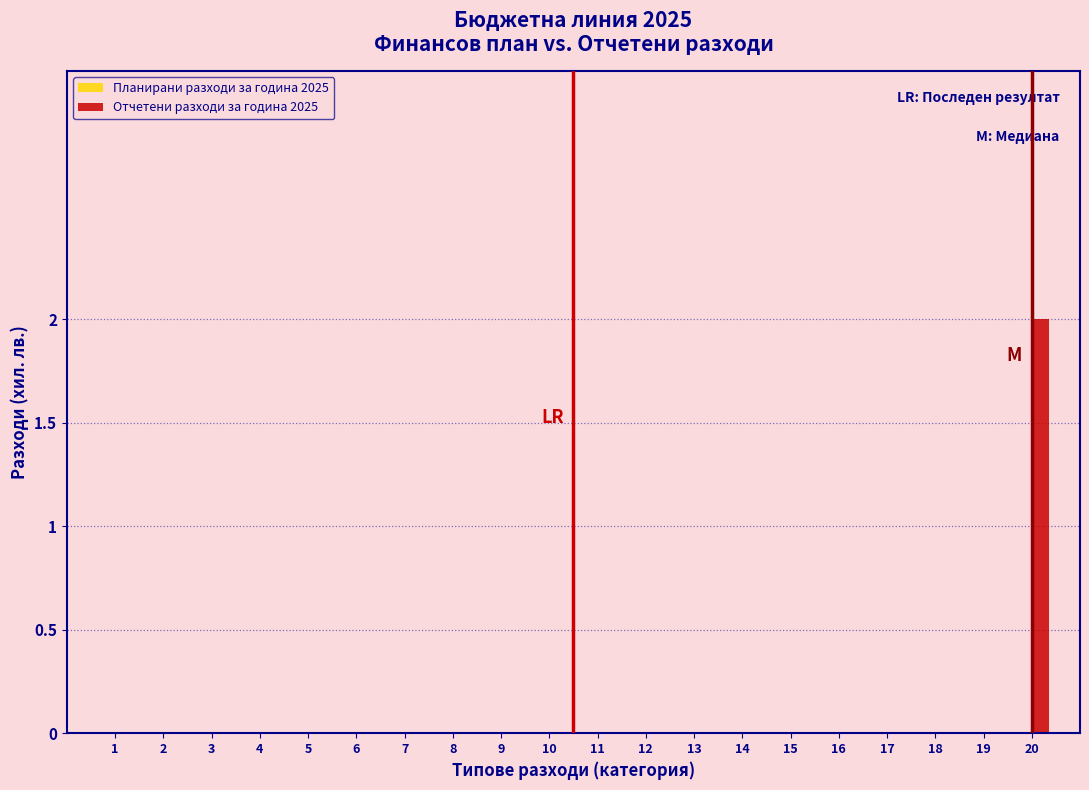

Reading left to right, transcribe all the data shown in this chart.

1=0	2=0	3=0	4=0	5=0	6=0	7=0	8=0	9=0	10=0	11=0	12=0	13=0	14=0	15=0	16=0	17=0	18=0	19=0	20=2